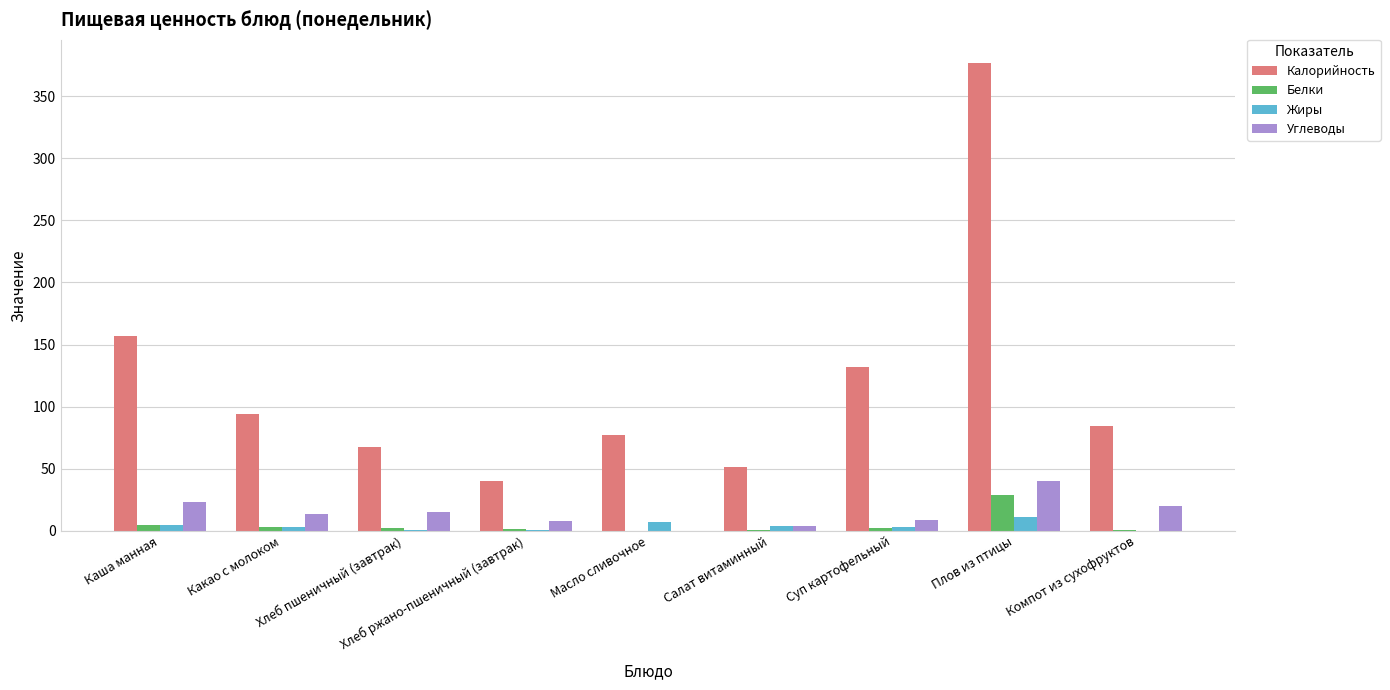

At which label does Калорийность reach its peak?

Плов из птицы